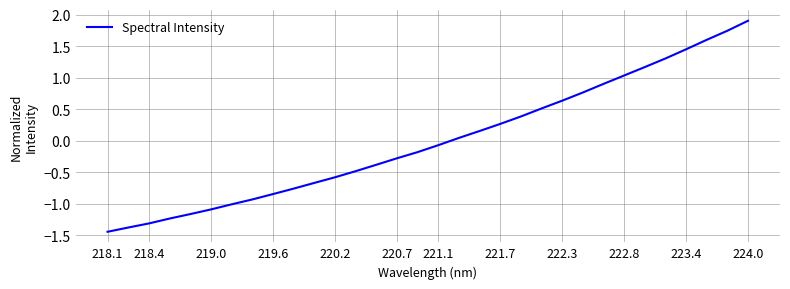

What is the difference between the maximum and minimum values?

3.3